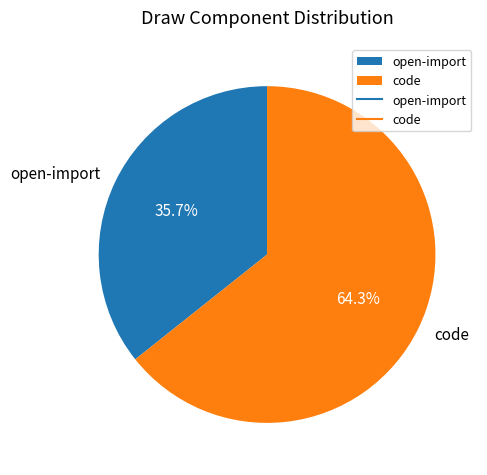

To the nearest percent, what percentage of the pie is open-import?

36%